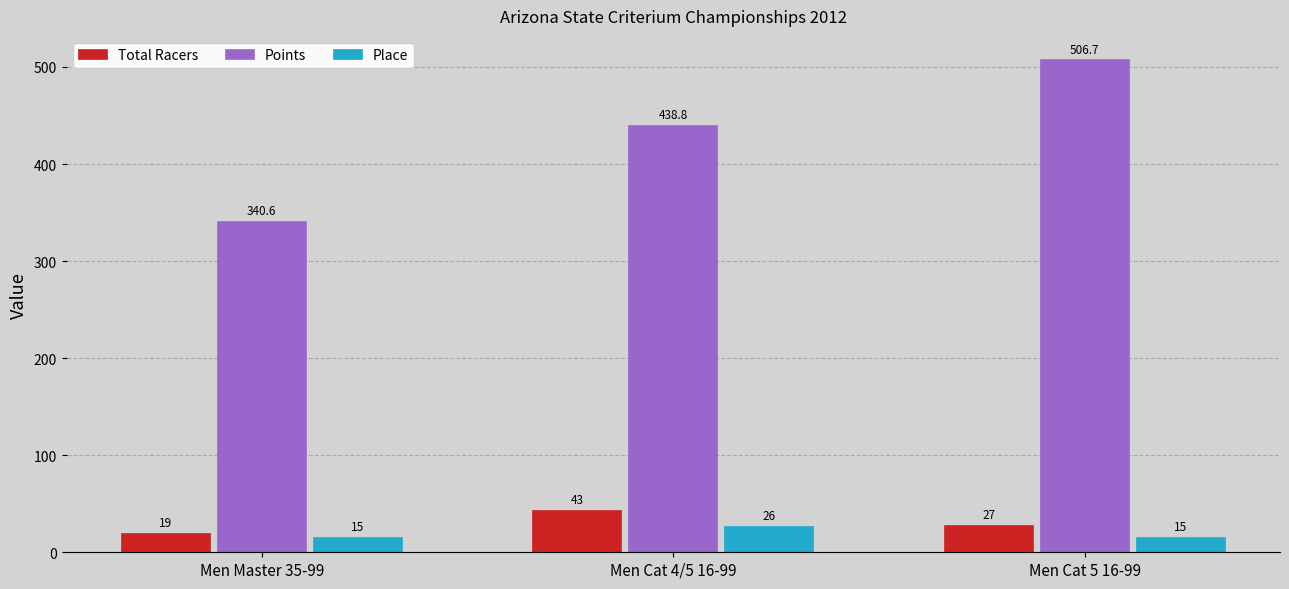

What is the sum of all Total Racers values?

89.0